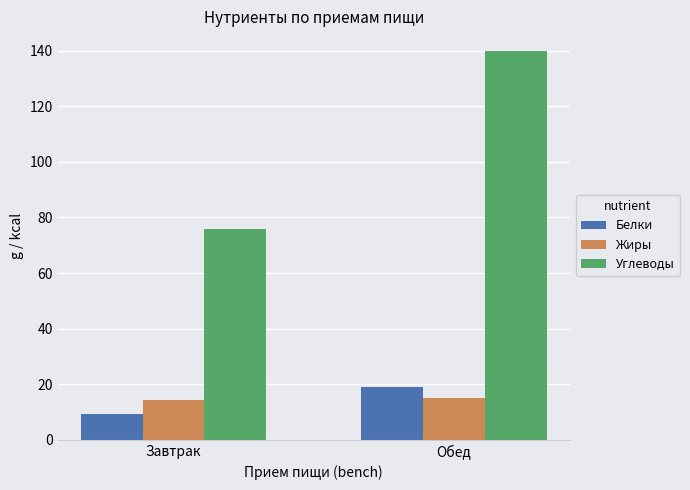

Are the bars horizontal?

No